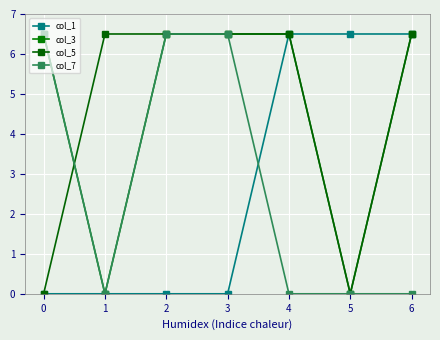

What is the total value across all series at 1?

6.5